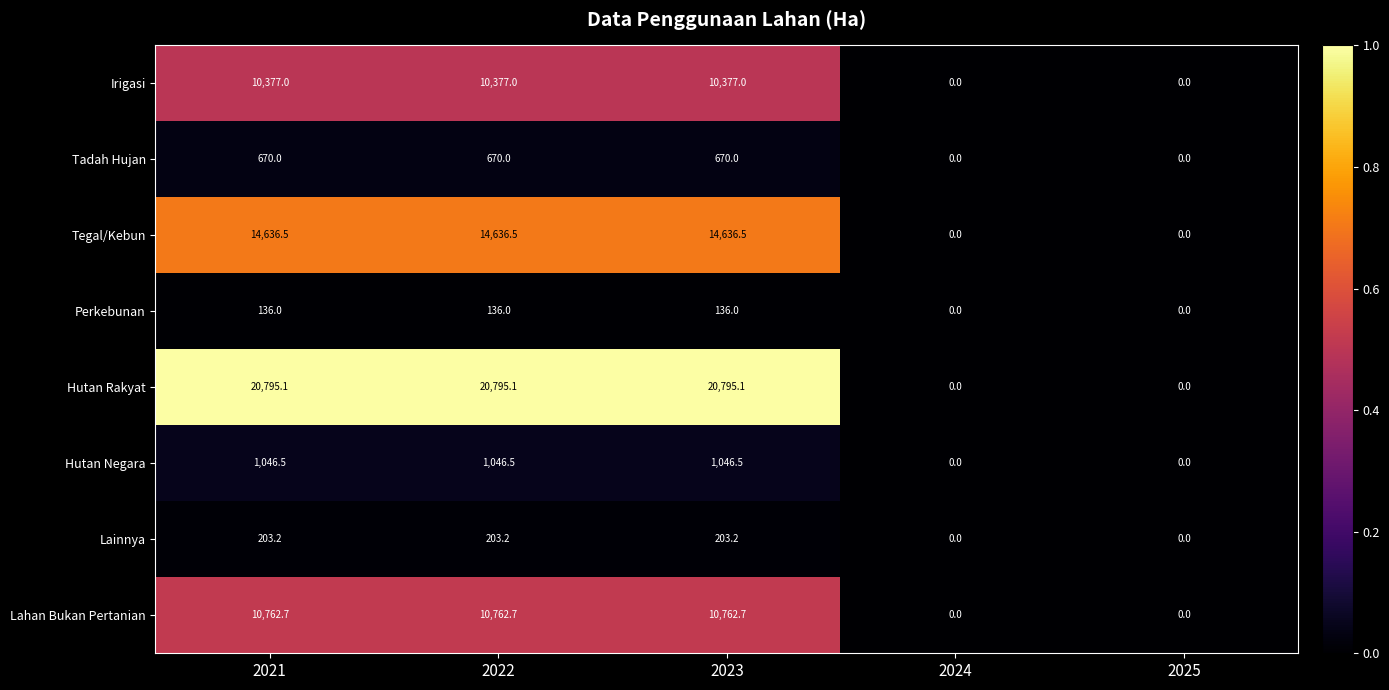

At how many categories does at least one series exceed 20079?

3